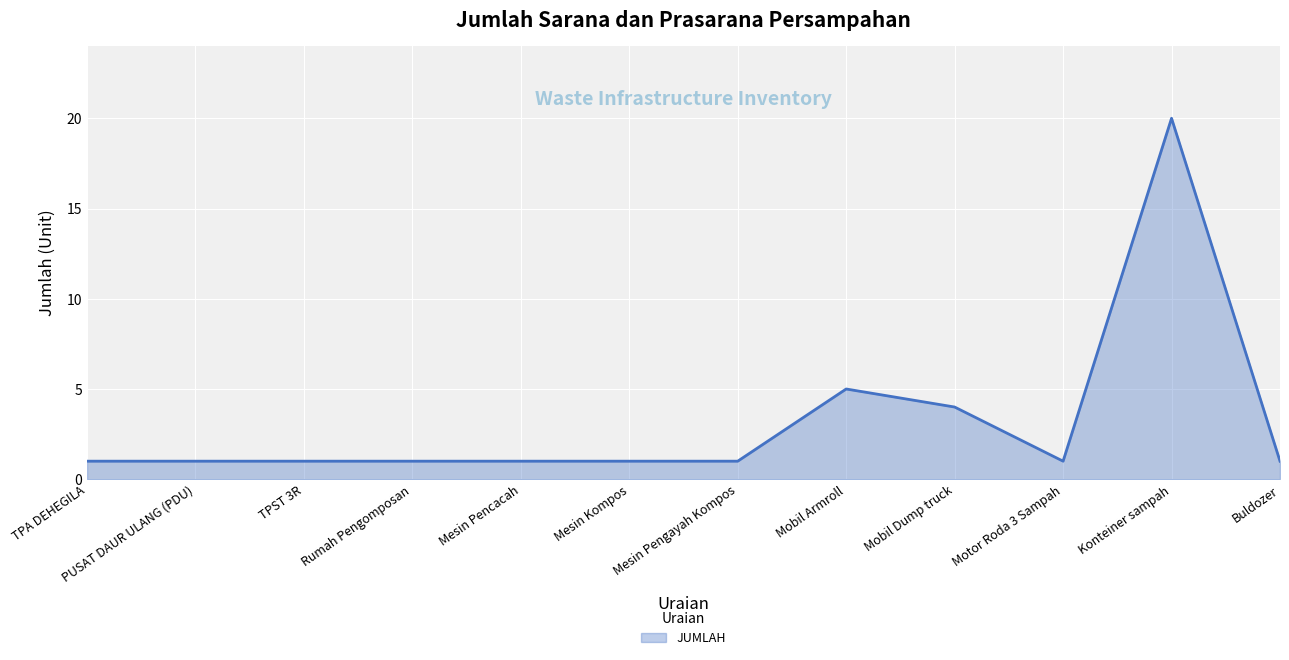

The value at Mobil Armroll is 5. True or false?

True